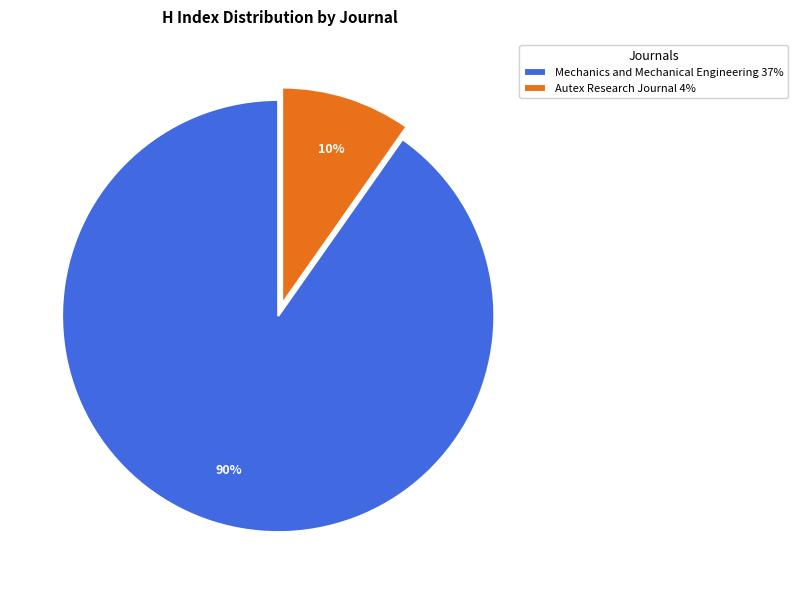

To the nearest percent, what percentage of the pie is Mechanics and Mechanical Engineering?

90%